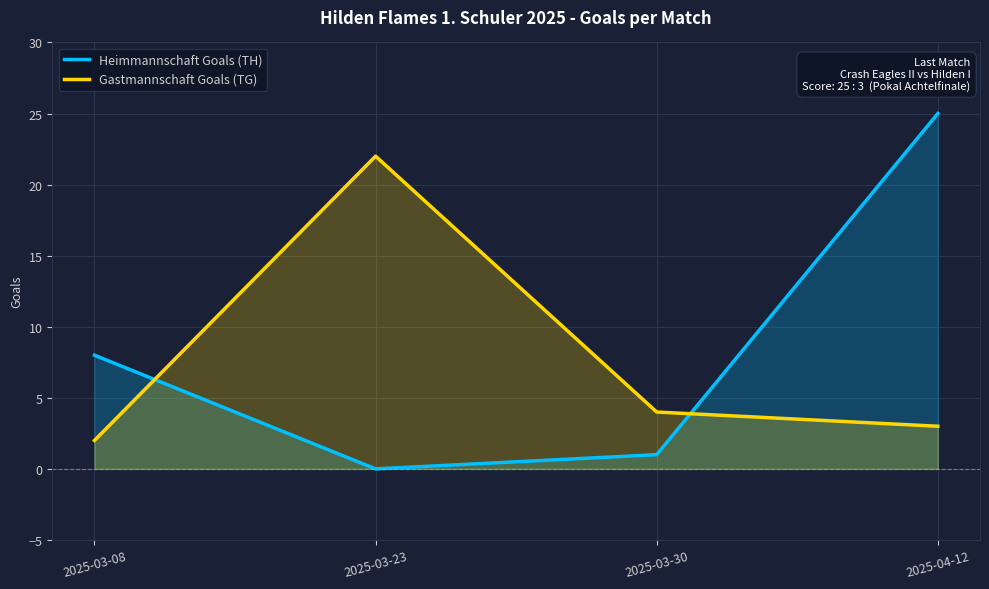

How many categories are shown in the chart?

4